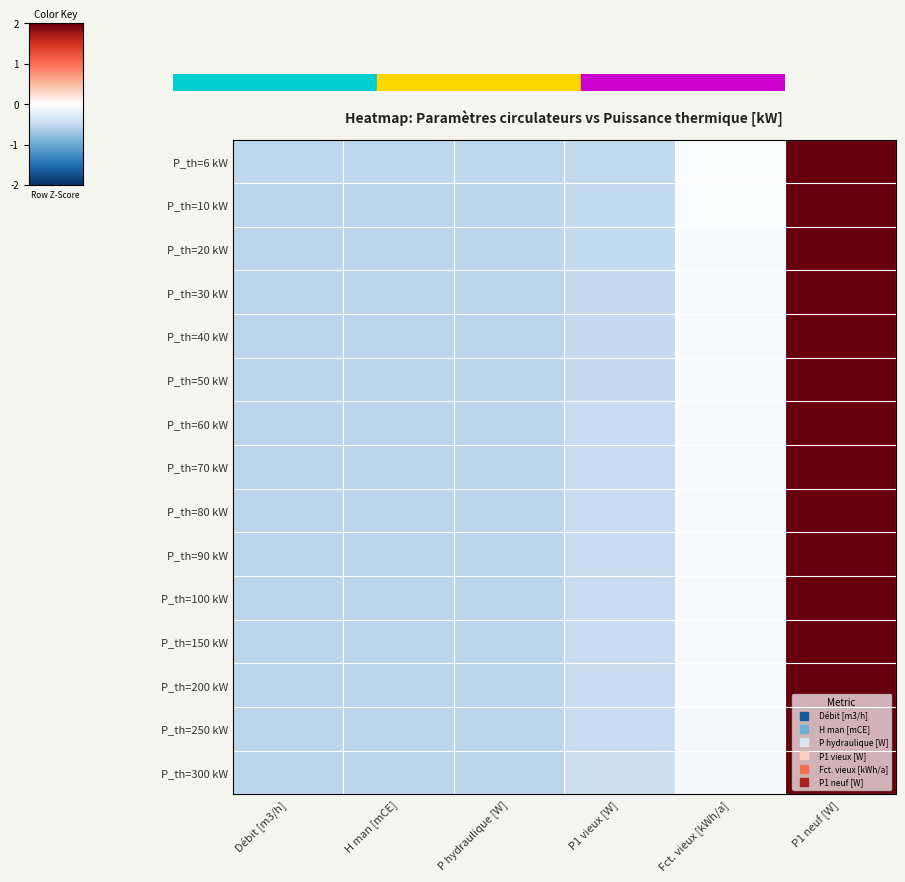

Reading left to right, extract all data points from this chart.

P_th=6 kW: Débit [m3/h]=-0.5	H man [mCE]=-0.5	P hydraulique [W]=-0.5	P1 vieux [W]=-0.5	Fct. vieux [kWh/a]=-0.0	P1 neuf [W]=2.2
P_th=10 kW: Débit [m3/h]=-0.5	H man [mCE]=-0.5	P hydraulique [W]=-0.5	P1 vieux [W]=-0.5	Fct. vieux [kWh/a]=-0.0	P1 neuf [W]=2.2
P_th=20 kW: Débit [m3/h]=-0.6	H man [mCE]=-0.6	P hydraulique [W]=-0.6	P1 vieux [W]=-0.5	Fct. vieux [kWh/a]=-0.0	P1 neuf [W]=2.2
P_th=30 kW: Débit [m3/h]=-0.6	H man [mCE]=-0.6	P hydraulique [W]=-0.6	P1 vieux [W]=-0.5	Fct. vieux [kWh/a]=-0.1	P1 neuf [W]=2.2
P_th=40 kW: Débit [m3/h]=-0.6	H man [mCE]=-0.6	P hydraulique [W]=-0.6	P1 vieux [W]=-0.5	Fct. vieux [kWh/a]=-0.1	P1 neuf [W]=2.2
P_th=50 kW: Débit [m3/h]=-0.6	H man [mCE]=-0.6	P hydraulique [W]=-0.6	P1 vieux [W]=-0.5	Fct. vieux [kWh/a]=-0.1	P1 neuf [W]=2.2
P_th=60 kW: Débit [m3/h]=-0.6	H man [mCE]=-0.6	P hydraulique [W]=-0.6	P1 vieux [W]=-0.5	Fct. vieux [kWh/a]=-0.1	P1 neuf [W]=2.2
P_th=70 kW: Débit [m3/h]=-0.6	H man [mCE]=-0.6	P hydraulique [W]=-0.6	P1 vieux [W]=-0.5	Fct. vieux [kWh/a]=-0.1	P1 neuf [W]=2.2
P_th=80 kW: Débit [m3/h]=-0.6	H man [mCE]=-0.6	P hydraulique [W]=-0.6	P1 vieux [W]=-0.5	Fct. vieux [kWh/a]=-0.1	P1 neuf [W]=2.2
P_th=90 kW: Débit [m3/h]=-0.6	H man [mCE]=-0.6	P hydraulique [W]=-0.6	P1 vieux [W]=-0.5	Fct. vieux [kWh/a]=-0.1	P1 neuf [W]=2.2
P_th=100 kW: Débit [m3/h]=-0.6	H man [mCE]=-0.6	P hydraulique [W]=-0.6	P1 vieux [W]=-0.5	Fct. vieux [kWh/a]=-0.1	P1 neuf [W]=2.2
P_th=150 kW: Débit [m3/h]=-0.6	H man [mCE]=-0.6	P hydraulique [W]=-0.6	P1 vieux [W]=-0.5	Fct. vieux [kWh/a]=-0.1	P1 neuf [W]=2.2
P_th=200 kW: Débit [m3/h]=-0.6	H man [mCE]=-0.6	P hydraulique [W]=-0.6	P1 vieux [W]=-0.5	Fct. vieux [kWh/a]=-0.1	P1 neuf [W]=2.2
P_th=250 kW: Débit [m3/h]=-0.6	H man [mCE]=-0.6	P hydraulique [W]=-0.6	P1 vieux [W]=-0.5	Fct. vieux [kWh/a]=-0.1	P1 neuf [W]=2.2
P_th=300 kW: Débit [m3/h]=-0.6	H man [mCE]=-0.6	P hydraulique [W]=-0.6	P1 vieux [W]=-0.5	Fct. vieux [kWh/a]=-0.1	P1 neuf [W]=2.2